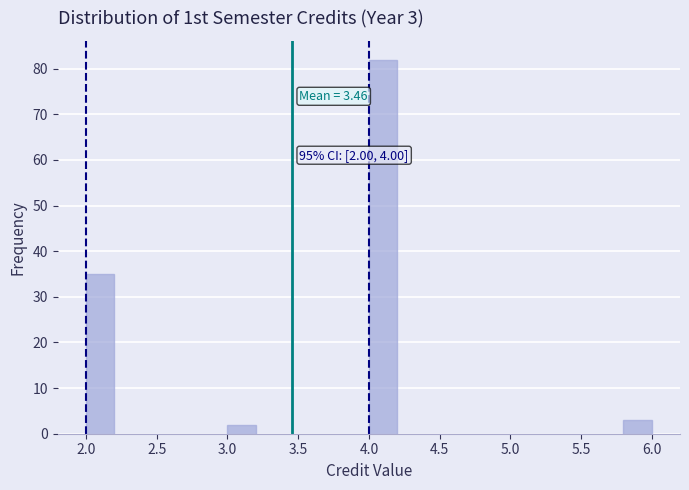

Over which range of the x-axis is the bar tallest?

4.0 to 4.2